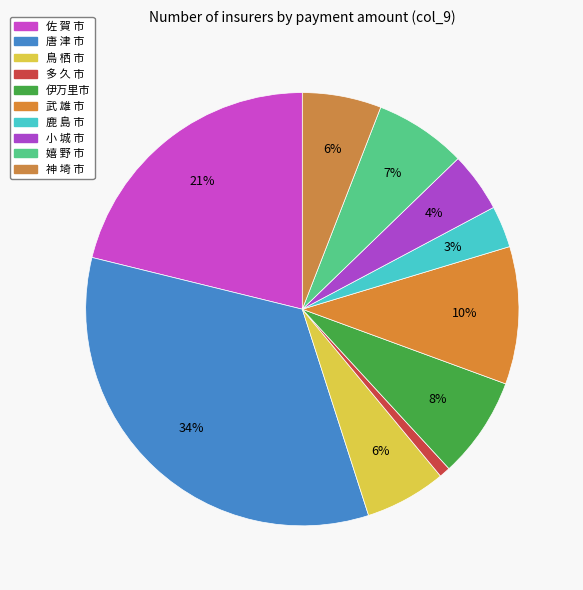

What is the smallest slice in the pie chart?

多 久 市